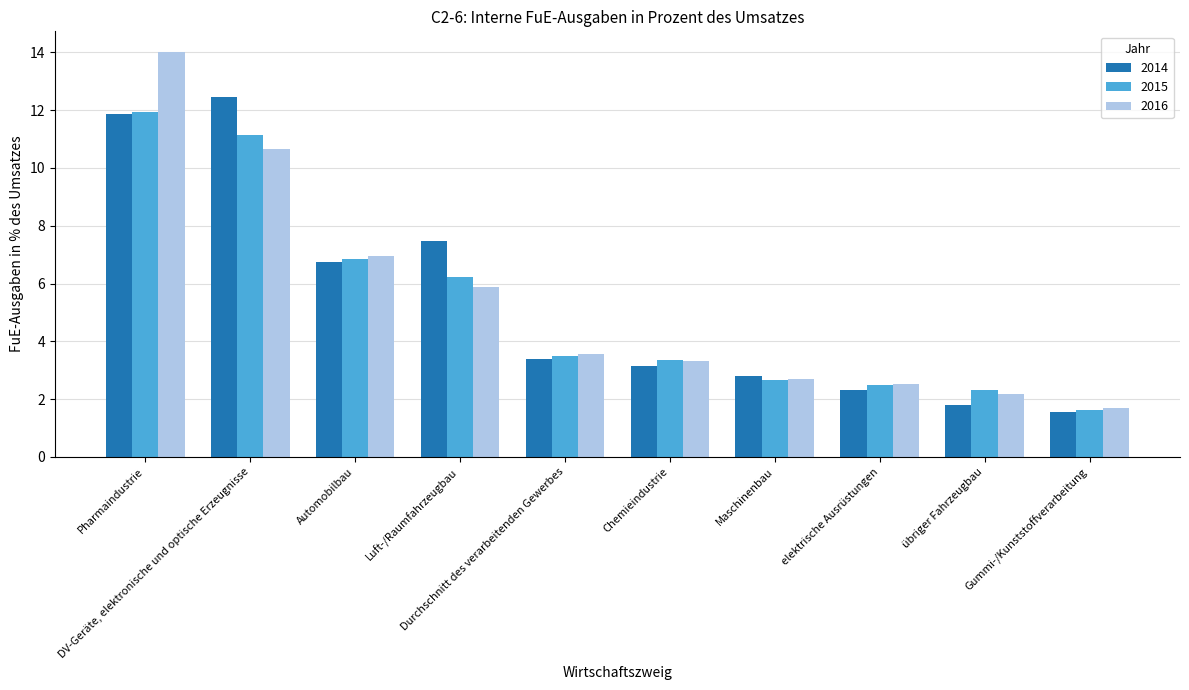

How many data points does each series have?

10